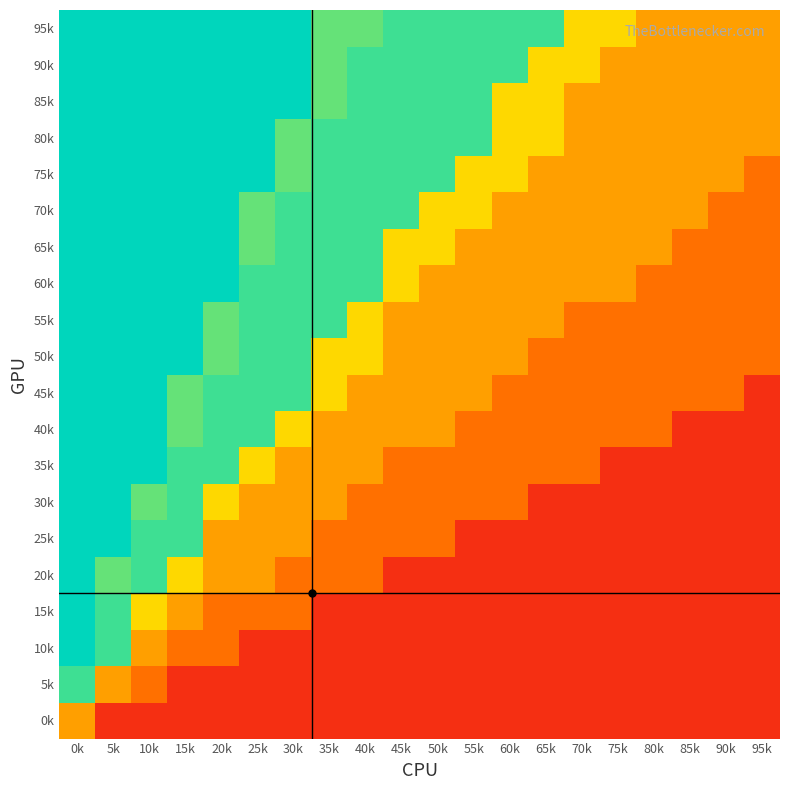

Count the number of categories in the chart.

20